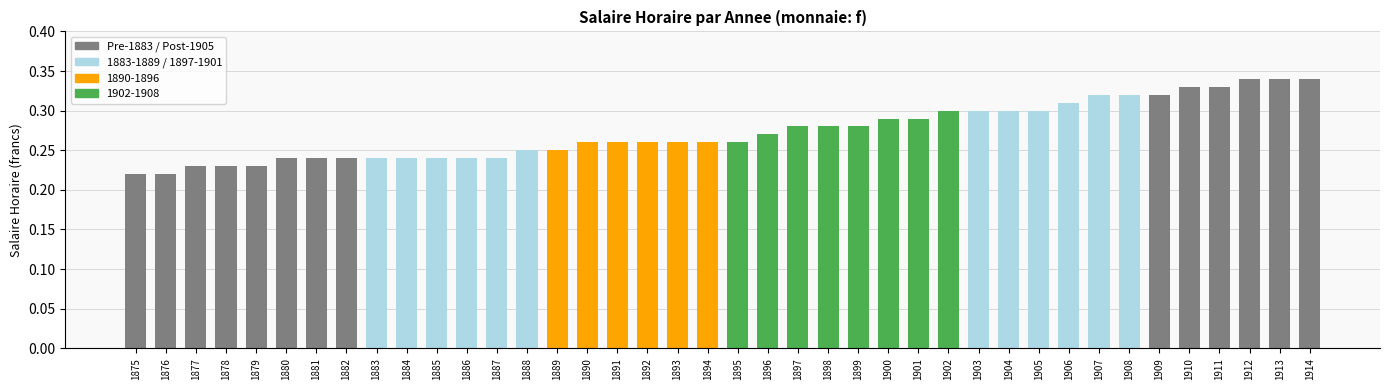

Between 1903 and 1884, which is larger?

1903